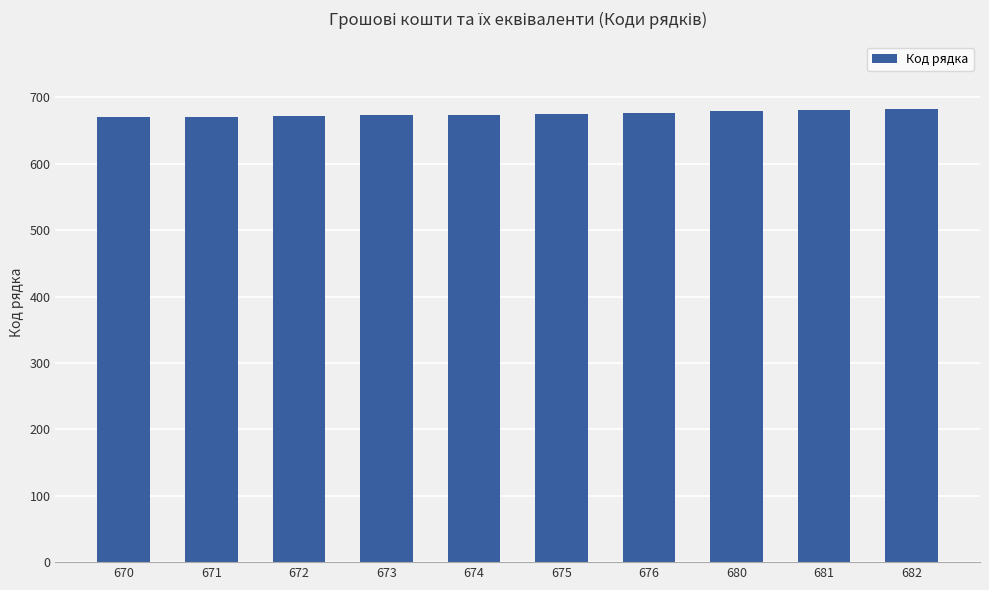

What is the sum of all values?

6754